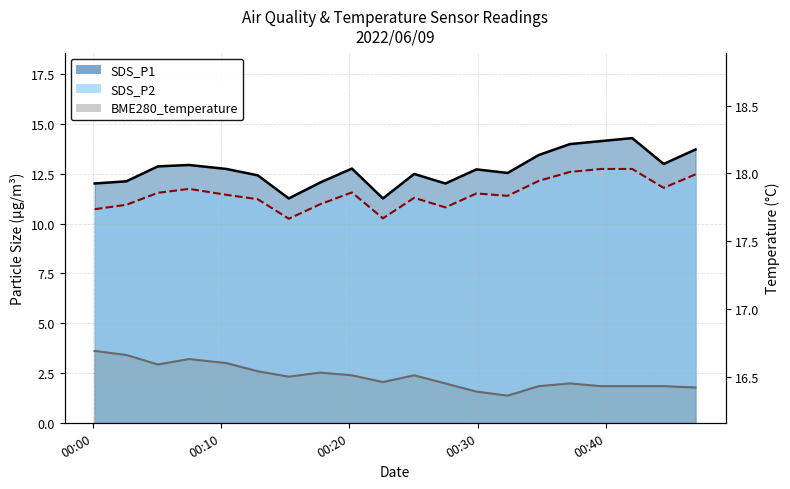

Read the SDS_P1 value at 2022/06/09 00:37:11.

14.0